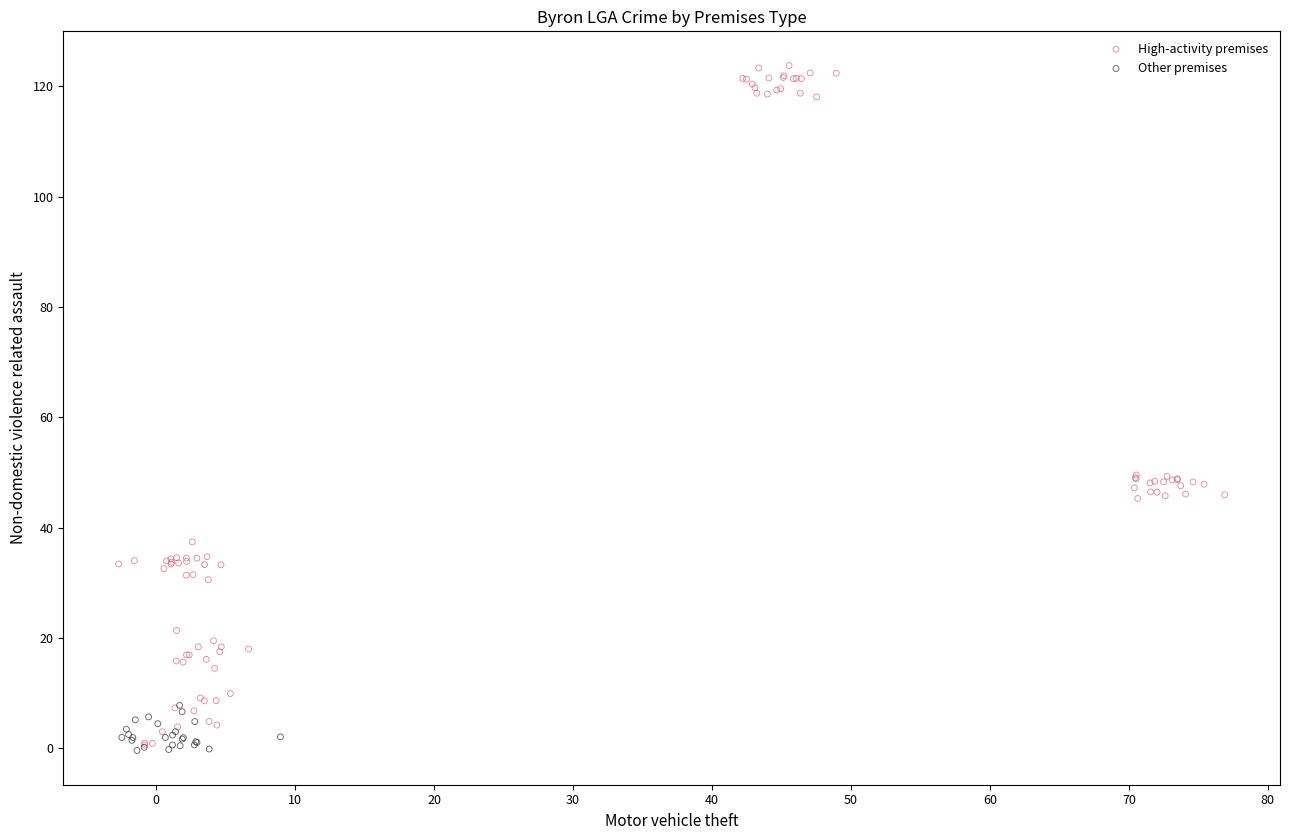

Which series has the widest spread of Y values?

High-activity premises